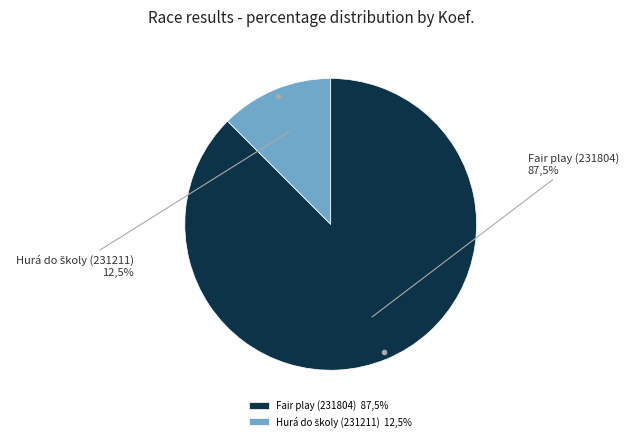

Which category has the biggest portion of the pie?

Fair play (231804)